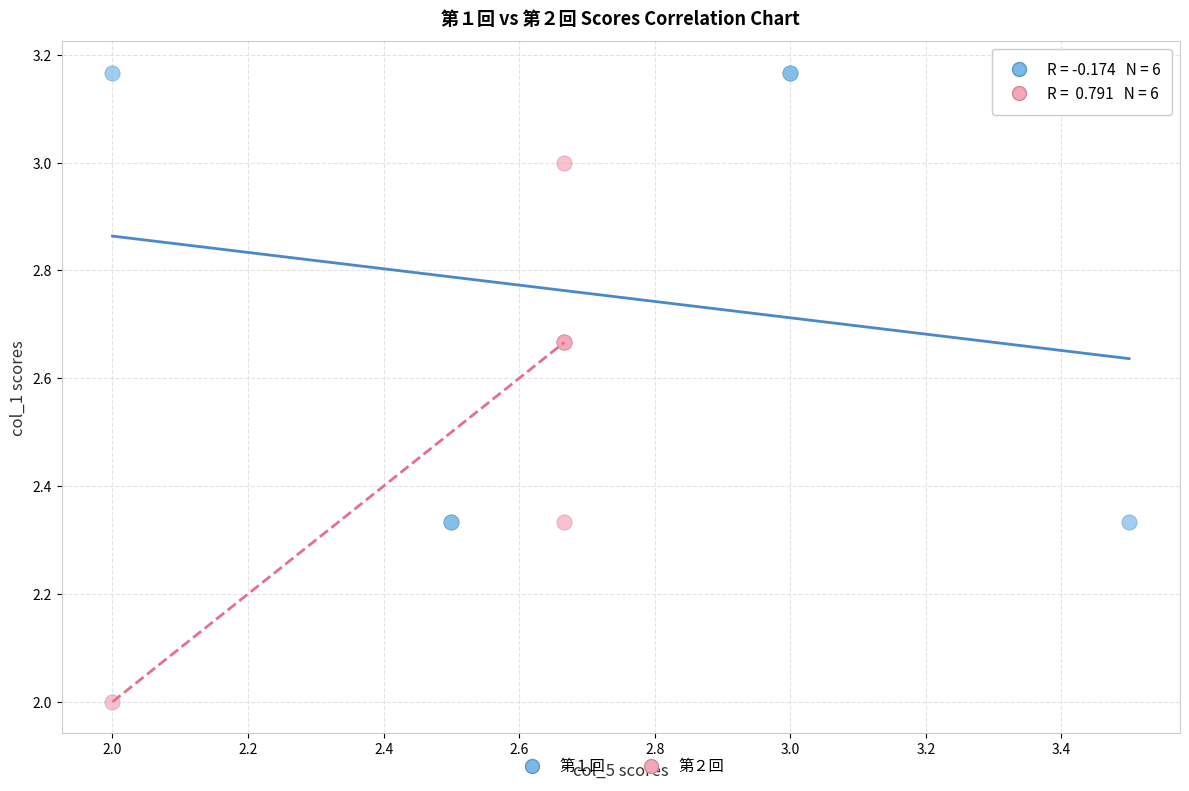

Which series has the largest Y range (max minus min)?

第２回